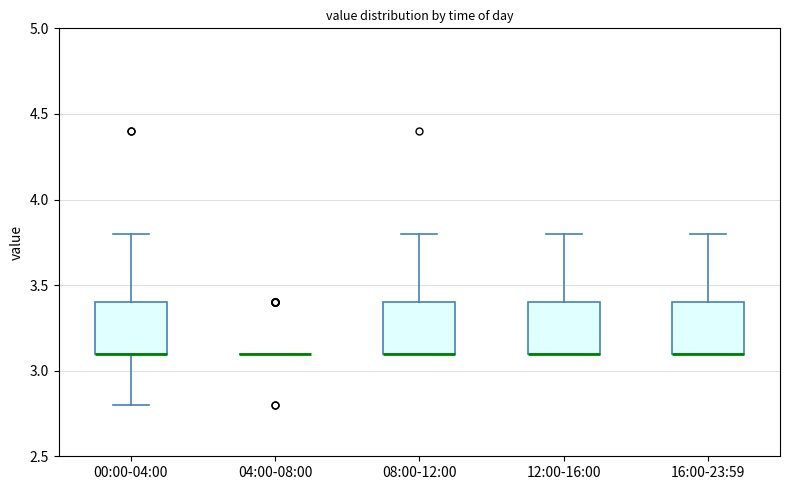

Reading left to right, transcribe this box plot: for each box, give where its median line is, the range the box spans, and where its two whiskers end, as read against the y-axis. The values are not printed on the chart, so give them approximately, as read against the axis.

00:00-04:00: median 3.1 (drawn on the box's lower edge), box 3.1 to 3.4, whiskers 2.8 to 3.8
04:00-08:00: box collapsed to a line at 3.1, whiskers 3.1 to 3.1
08:00-12:00: median 3.1 (drawn on the box's lower edge), box 3.1 to 3.4, whiskers 3.1 to 3.8
12:00-16:00: median 3.1 (drawn on the box's lower edge), box 3.1 to 3.4, whiskers 3.1 to 3.8
16:00-23:59: median 3.1 (drawn on the box's lower edge), box 3.1 to 3.4, whiskers 3.1 to 3.8